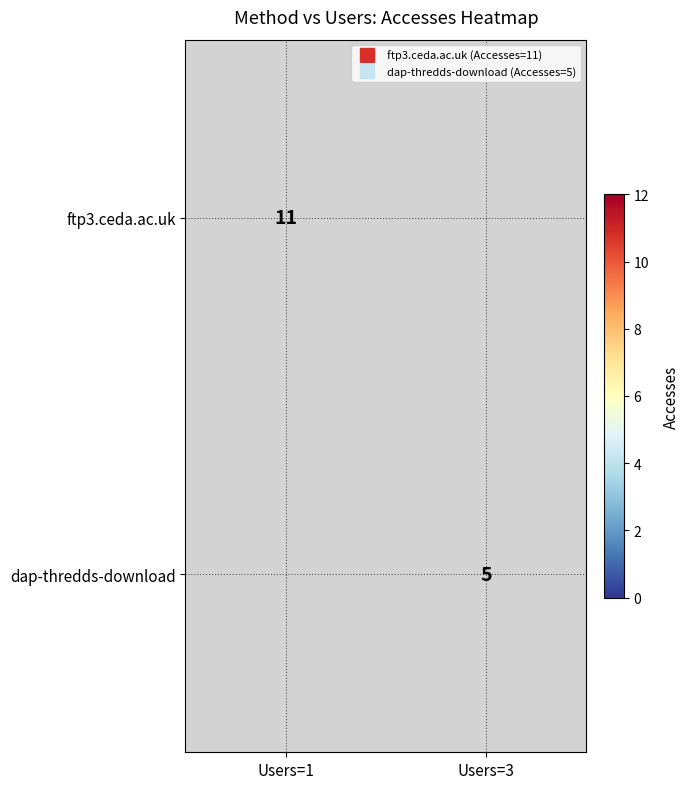

Rank the categories by dap-thredds-download value from lowest to highest.

Users=1, Users=3